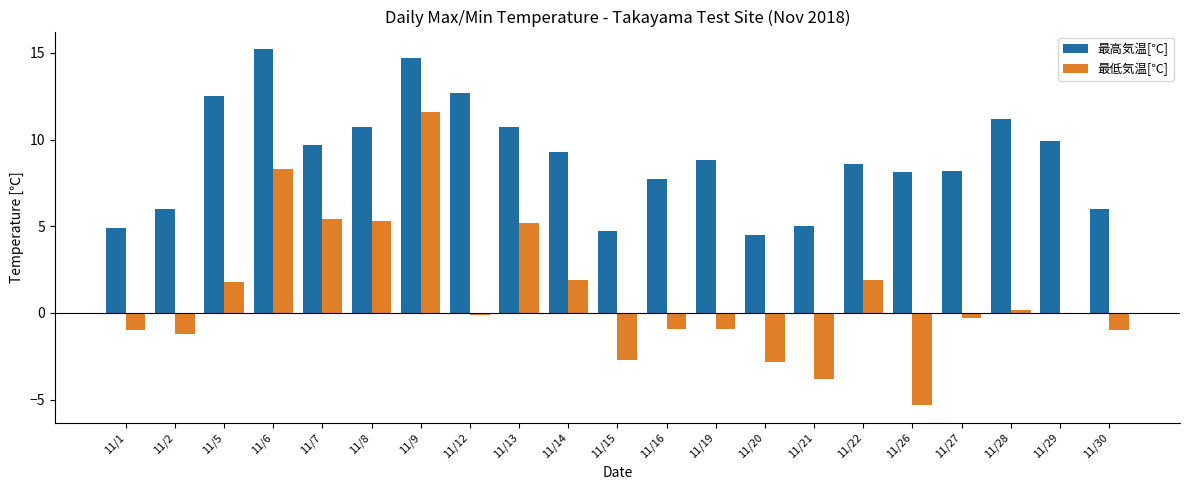

What is the sum of all 最高気温[℃] values?

189.1